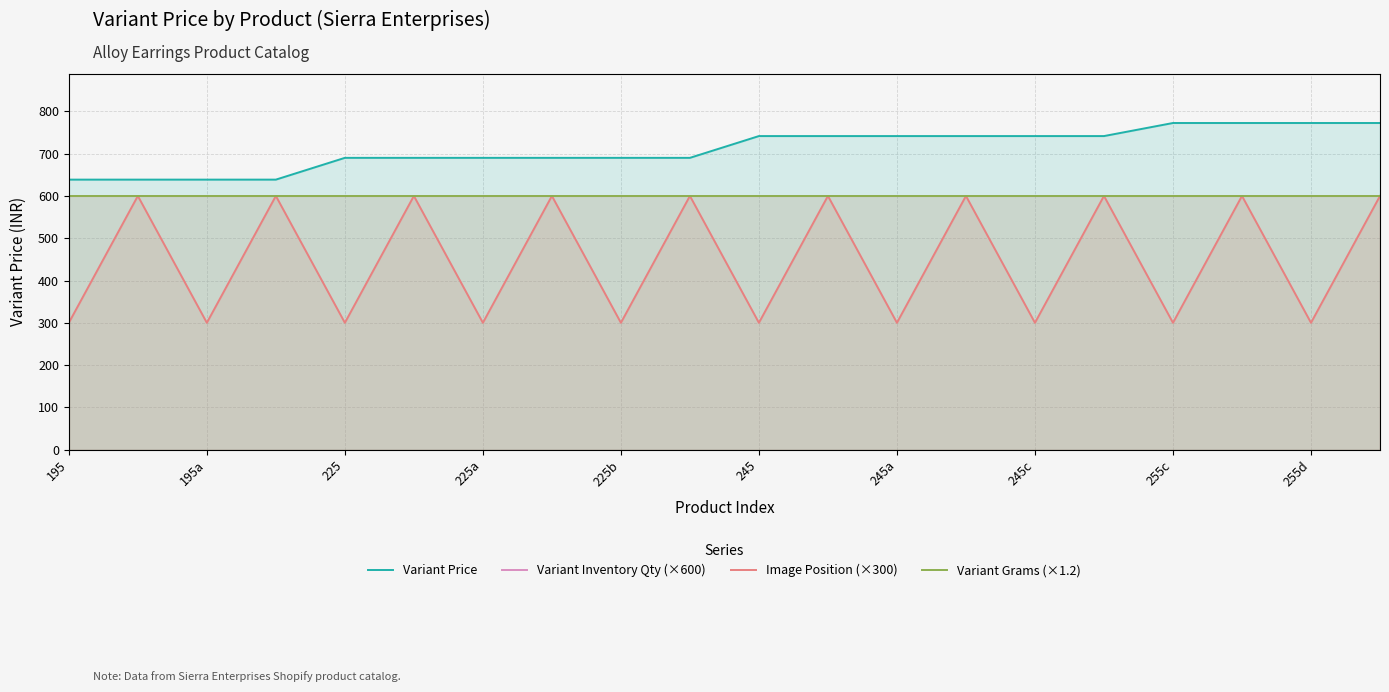

What are all the series names shown in the legend?

Variant Price, Variant Inventory Qty (×600), Image Position (×300), Variant Grams (×1.2)